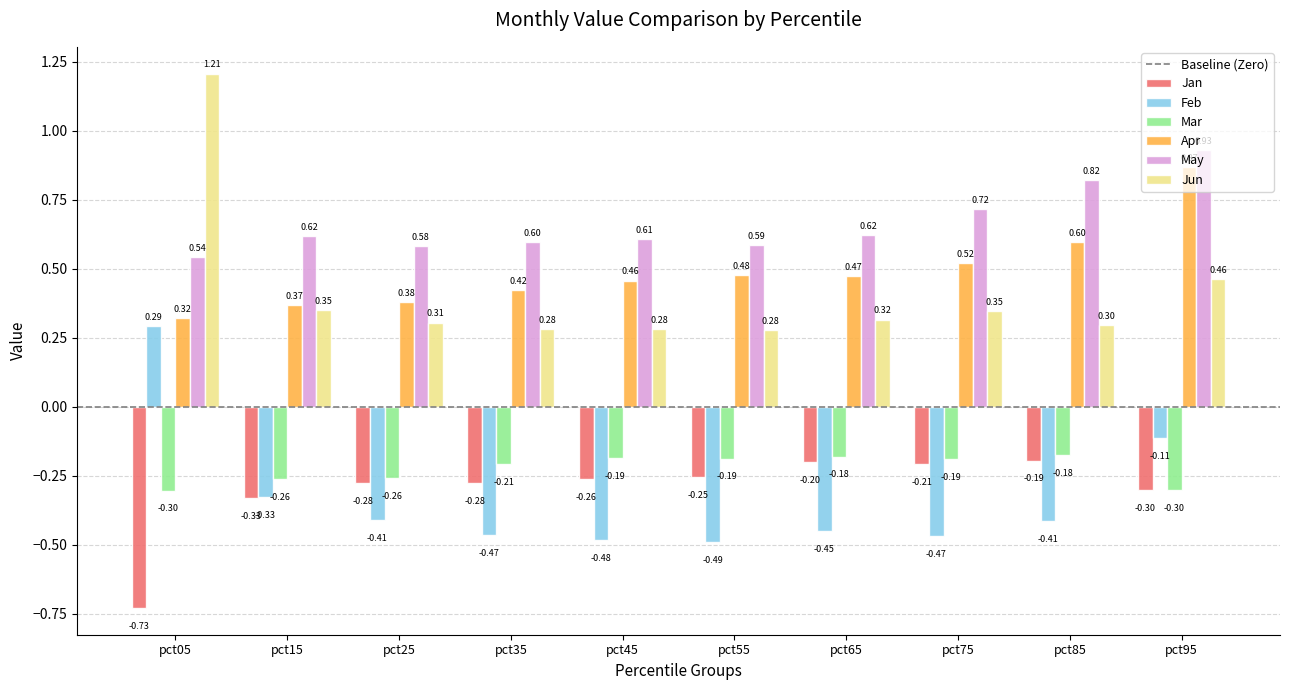

Does the chart contain any negative values?

Yes